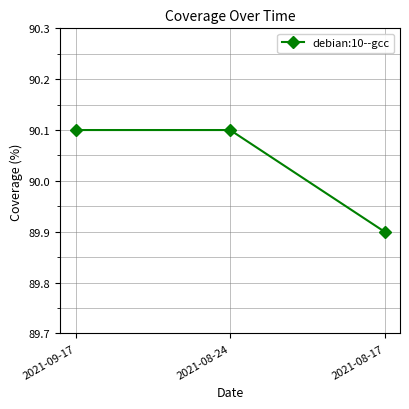

What is the difference between the values at 2021-08-24 and 2021-08-17?

0.2